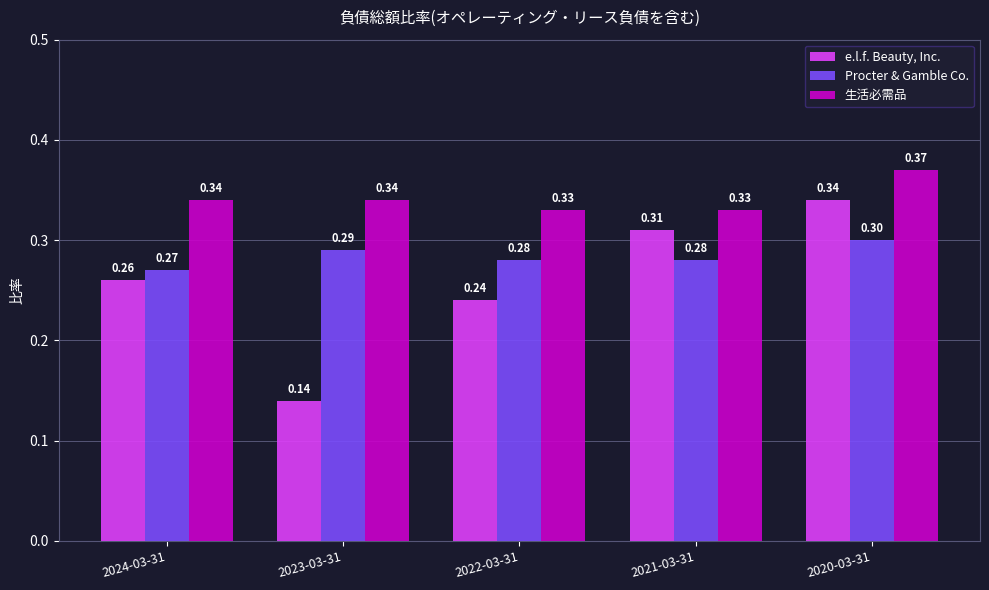

Which series has the largest range (max minus min)?

e.l.f. Beauty, Inc.